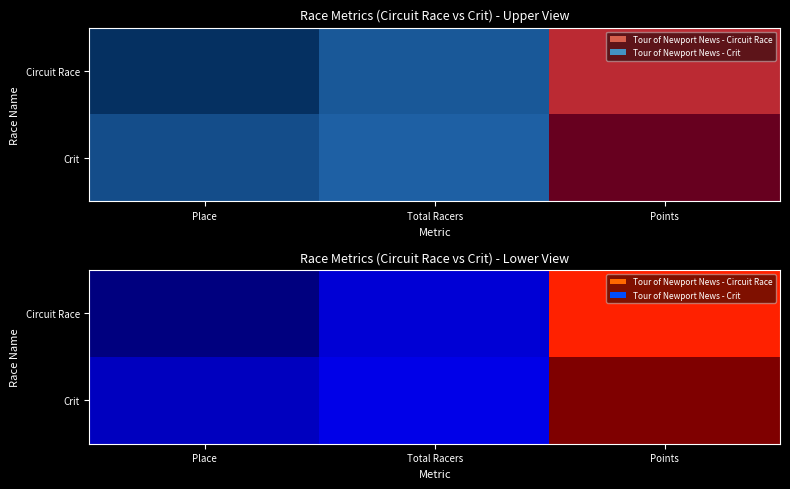

At which label does Crit first exceed 53?

Points